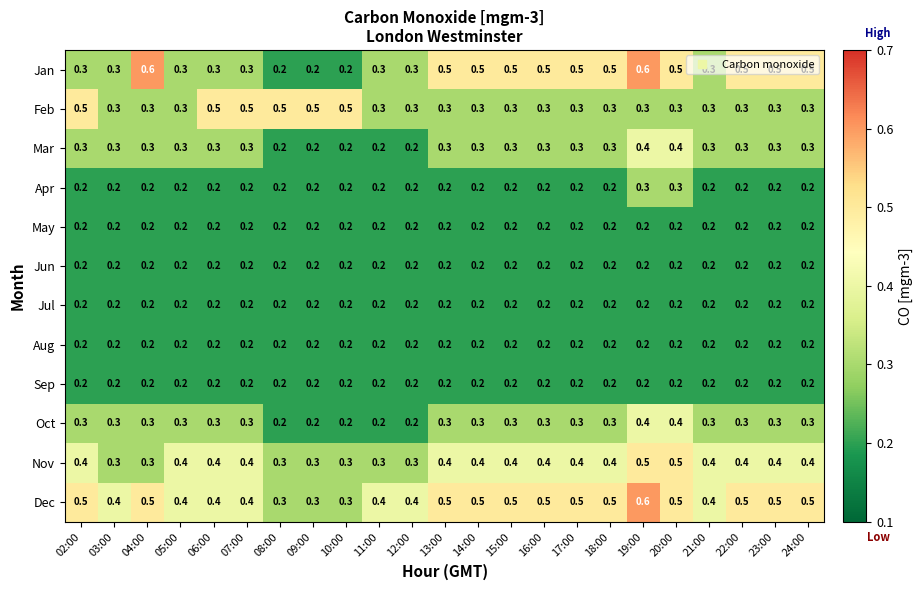

True or false: Jan has a value of 0.5 at 18:00.

True